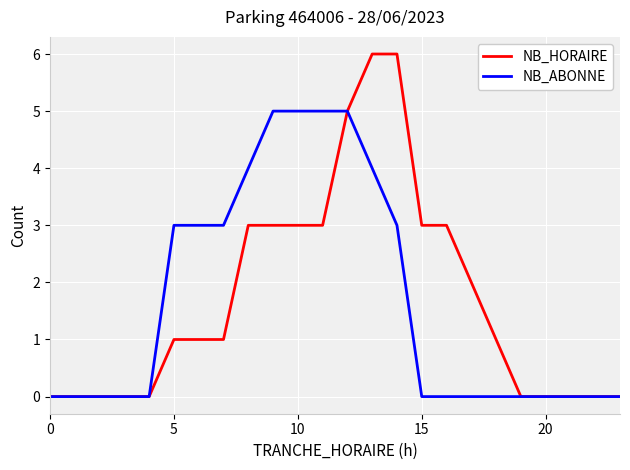

What are all the series names shown in the legend?

NB_HORAIRE, NB_ABONNE